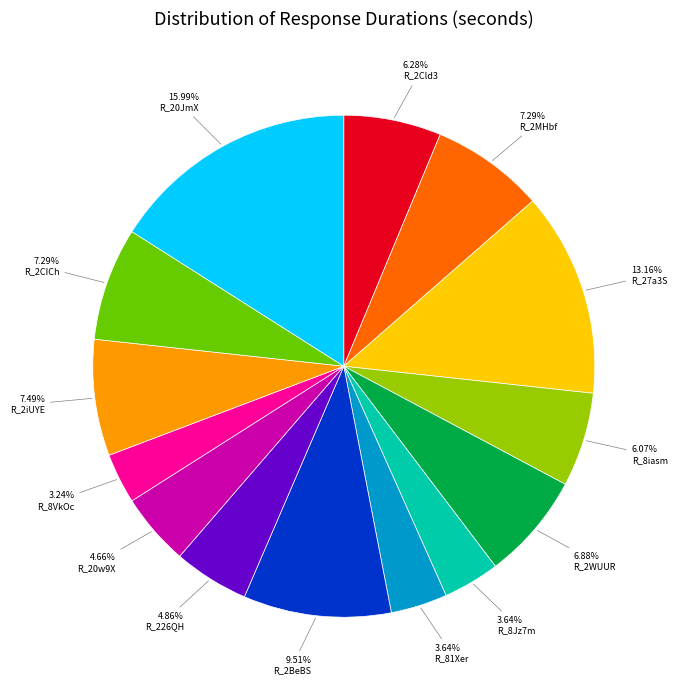

Do R_8Jz7m and R_2MHbf together represent more than half of the pie?

No